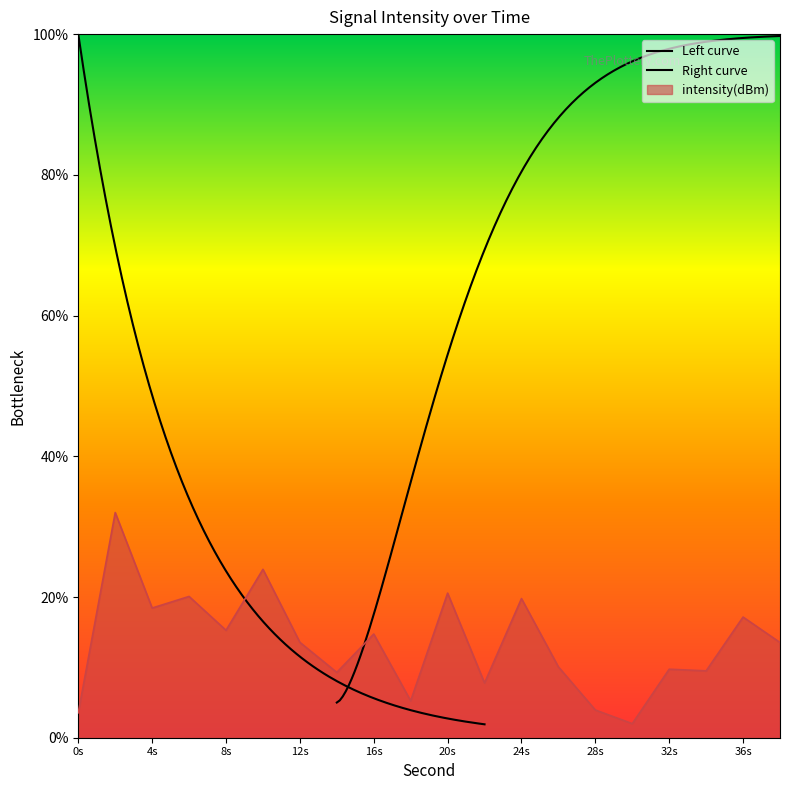

At which category does the chart reach its peak across all series?

2